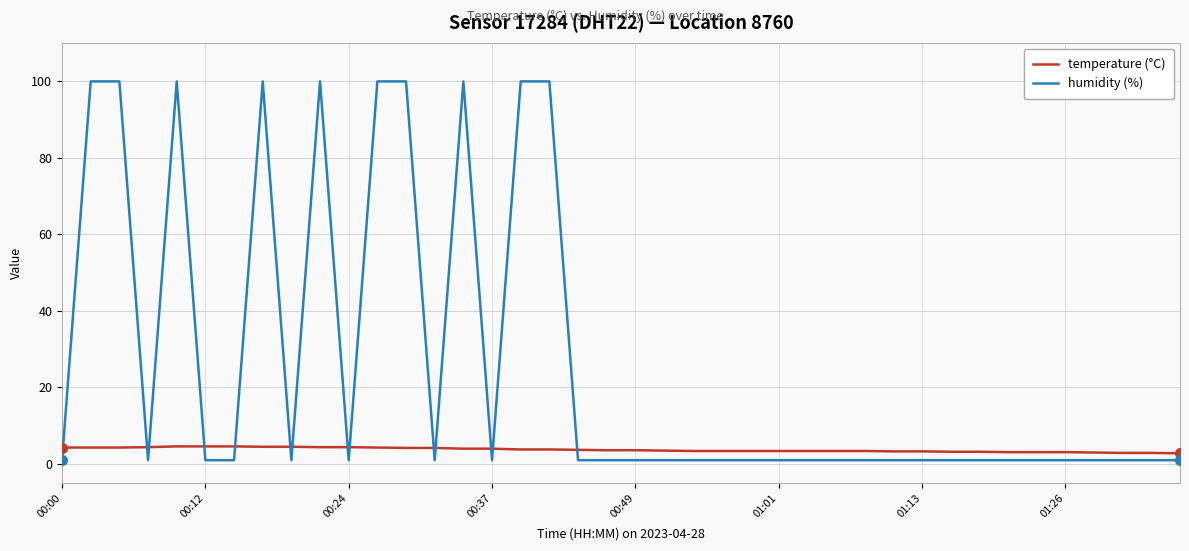

What is the difference between the maximum and minimum values in the humidity (%) series?

98.9